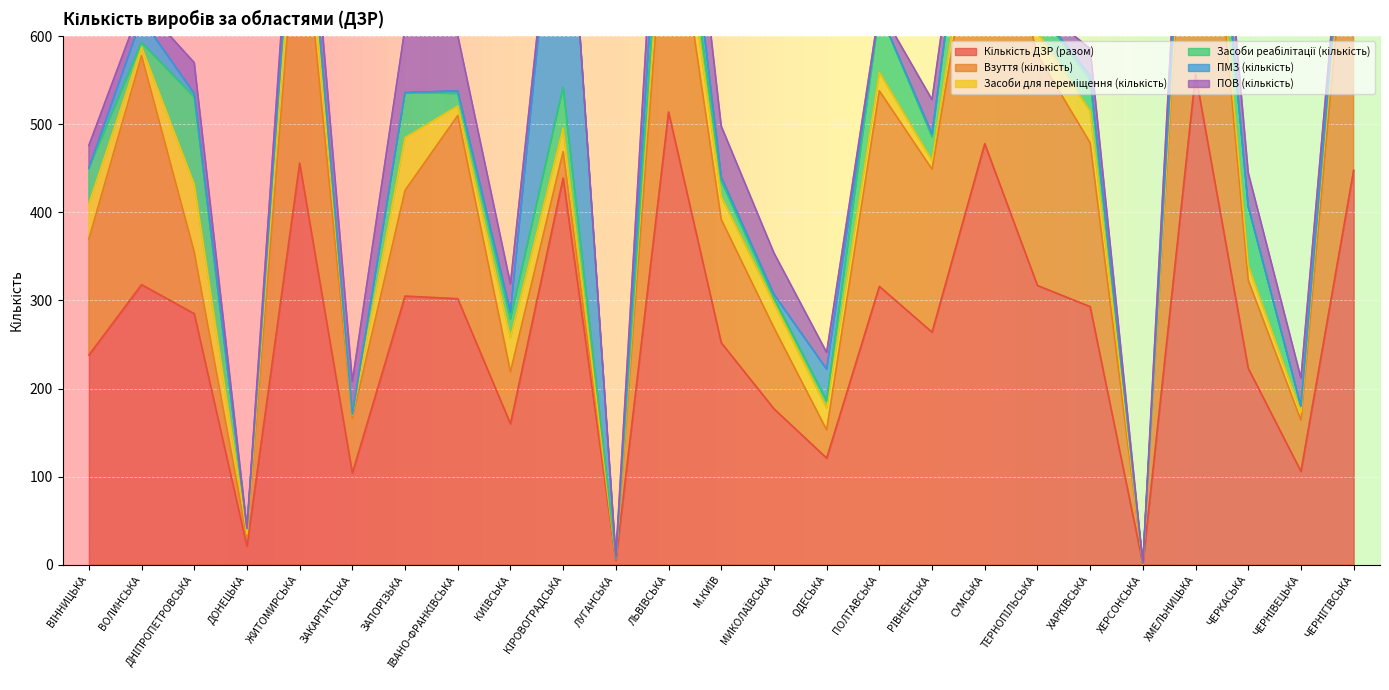

Where is the first local minimum for Засоби реабілітації (кількість)?

ВОЛИНСЬКА